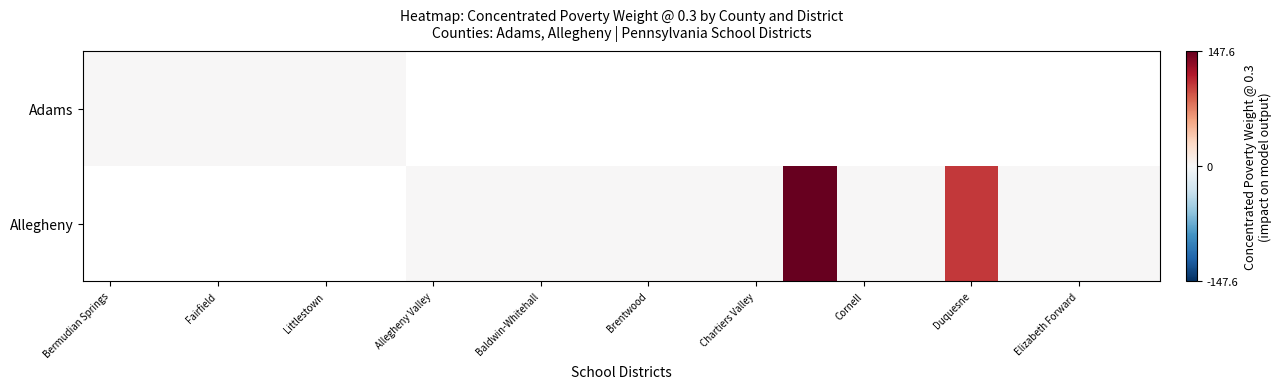

At how many categories does at least one series exceed 97?

2